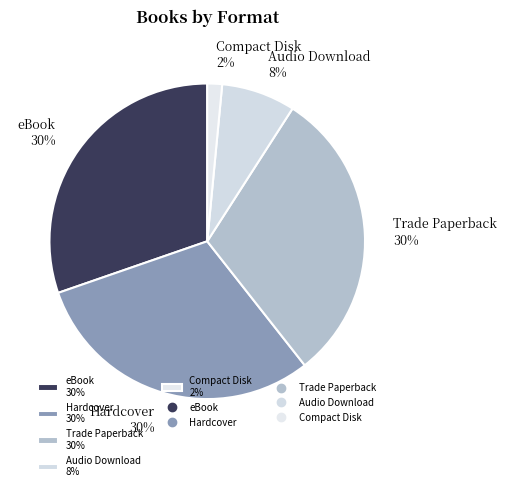

What percentage is the Hardcover slice, to the nearest percent?

30%